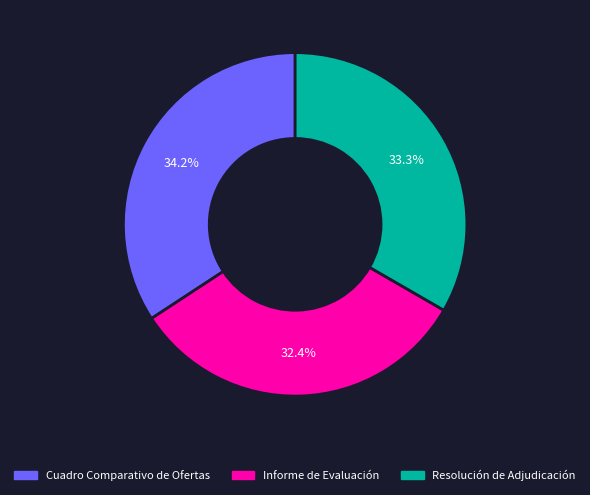

To the nearest percent, what is the average slice percentage?

33%